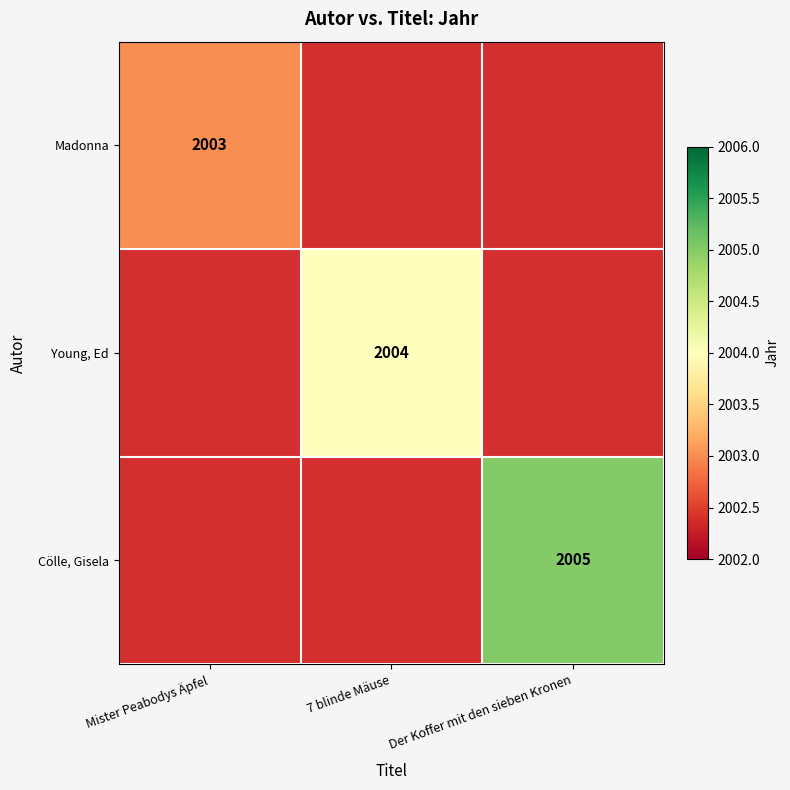

Which has a higher value, 7 blinde Mäuse or Der Koffer mit den sieben Kronen?

Der Koffer mit den sieben Kronen